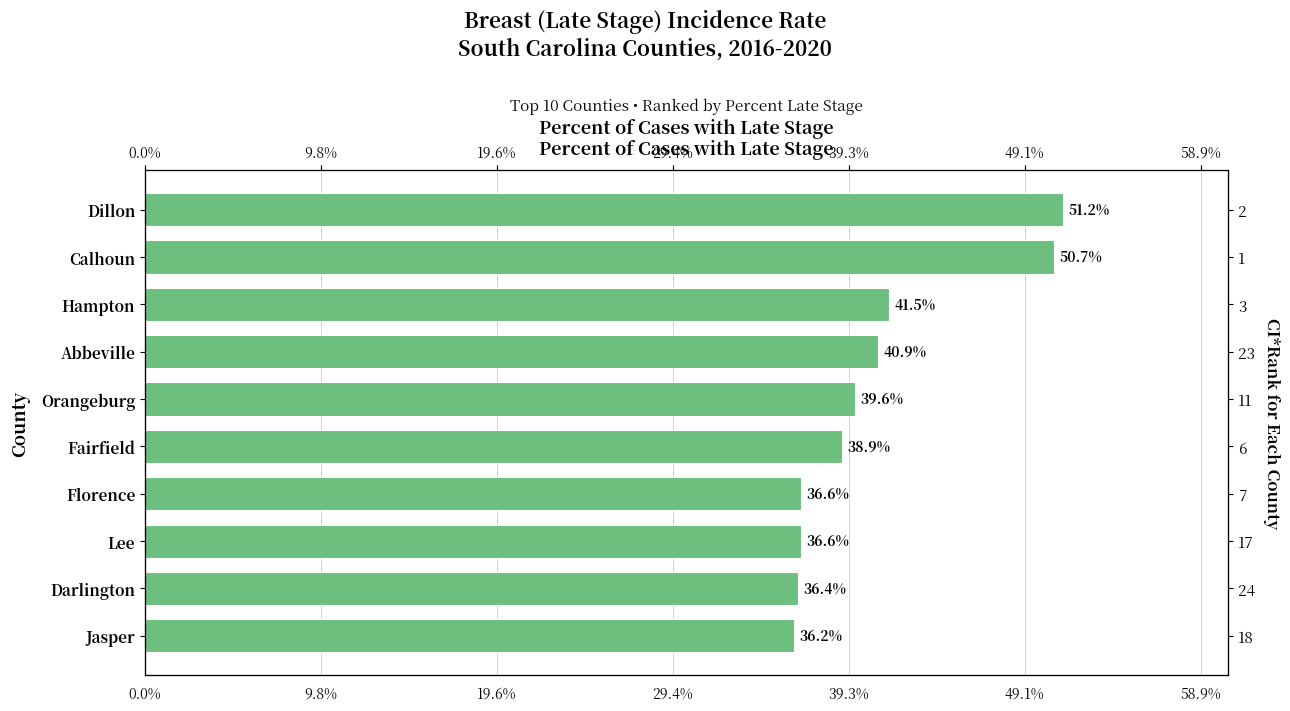

How many bars are there in total?

10